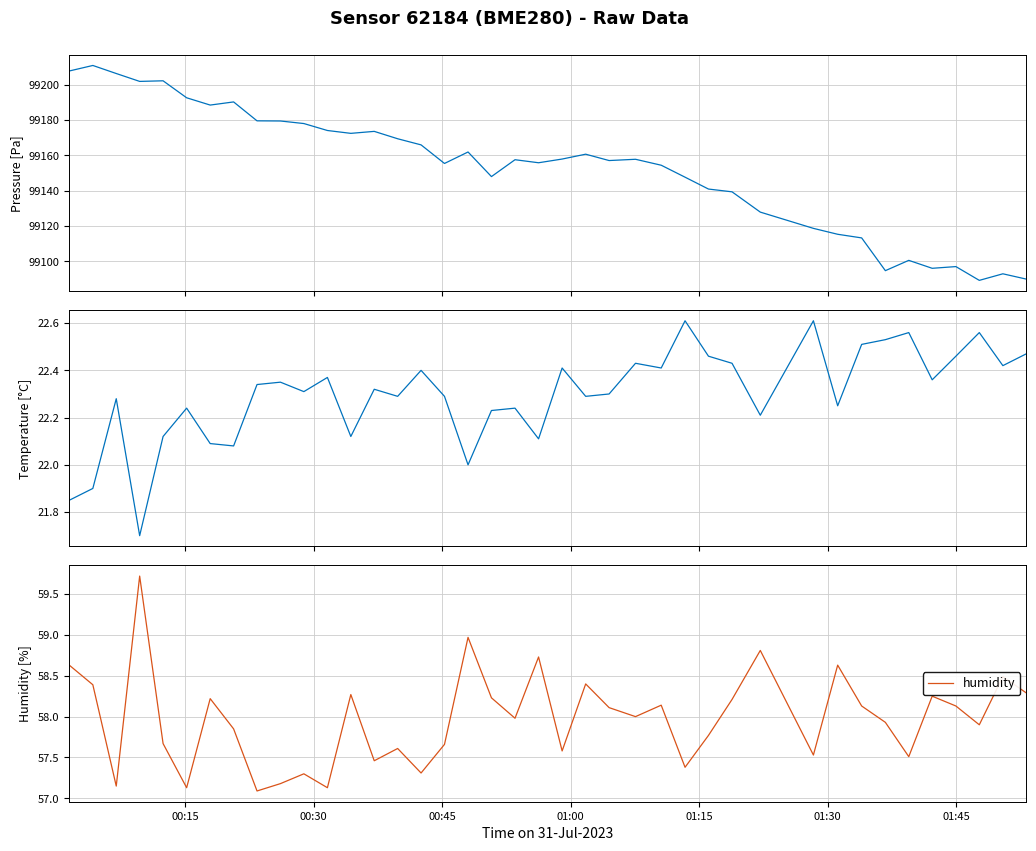

How many values in the humidity series exceed 58?

19